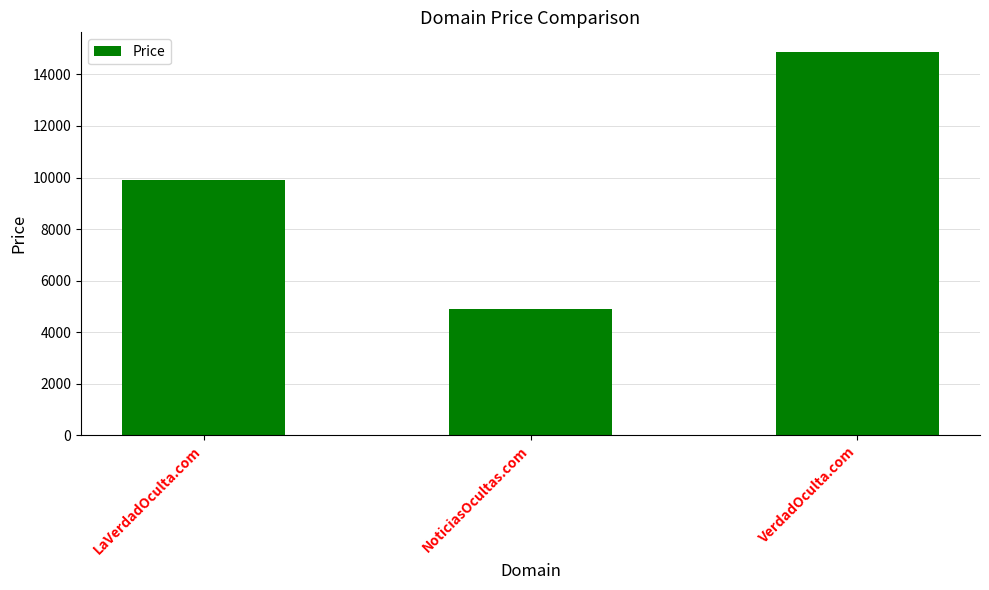

Approximately how many times larger is the value at LaVerdadOculta.com compared to VerdadOculta.com?

0.7